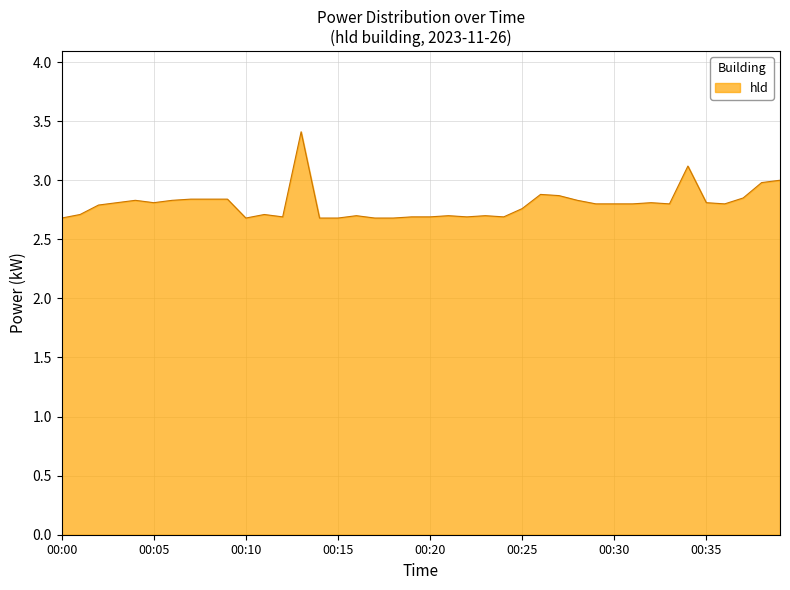

What is the greatest value displayed?

3.4